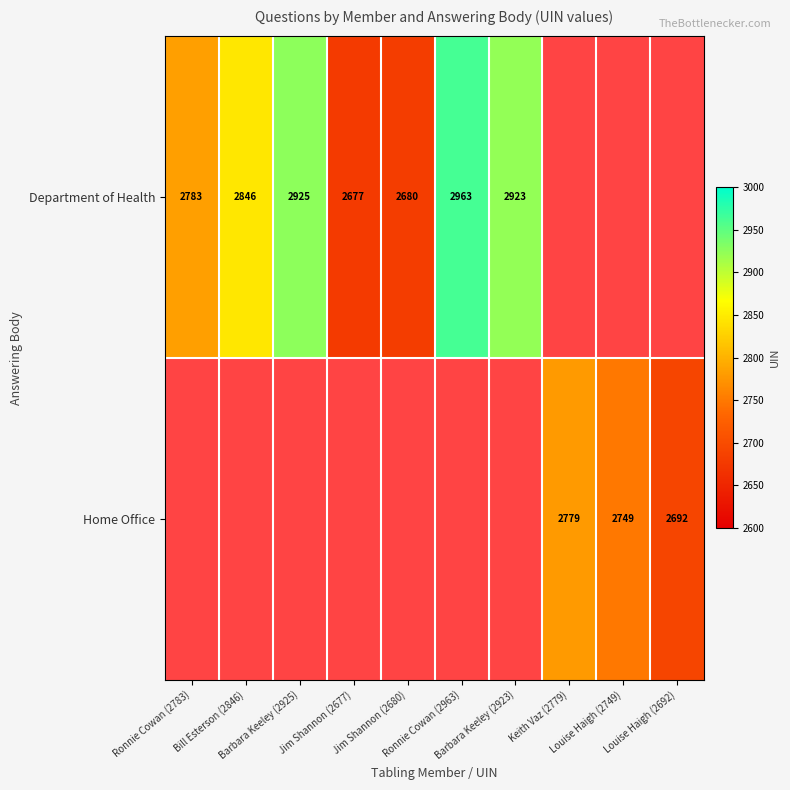

Which series has the widest spread of values?

Department of Health